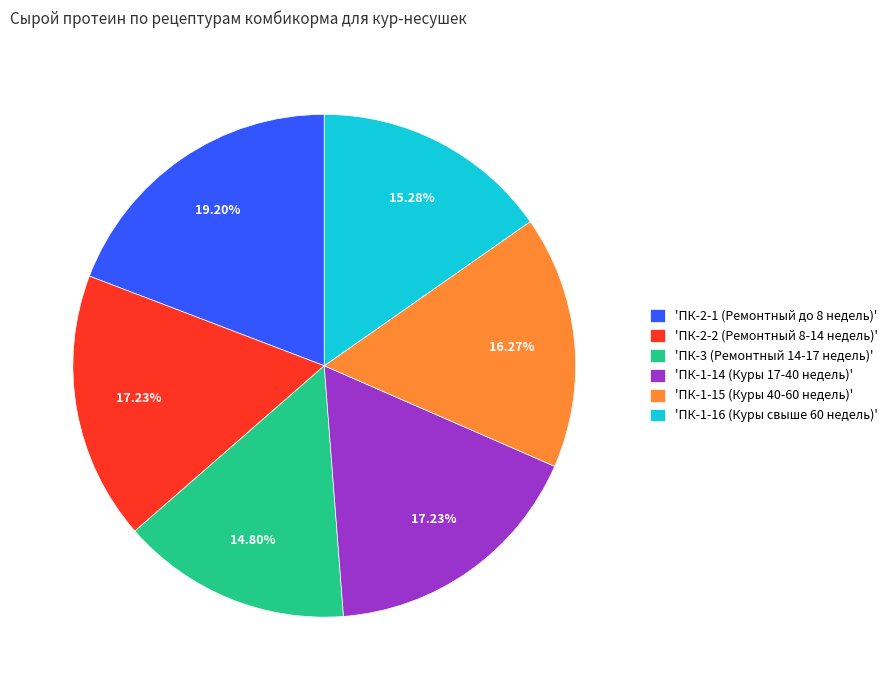

Which has a higher value, 'ПК-1-15 (Куры 40-60 недель)' or 'ПК-2-1 (Ремонтный до 8 недель)'?

'ПК-2-1 (Ремонтный до 8 недель)'